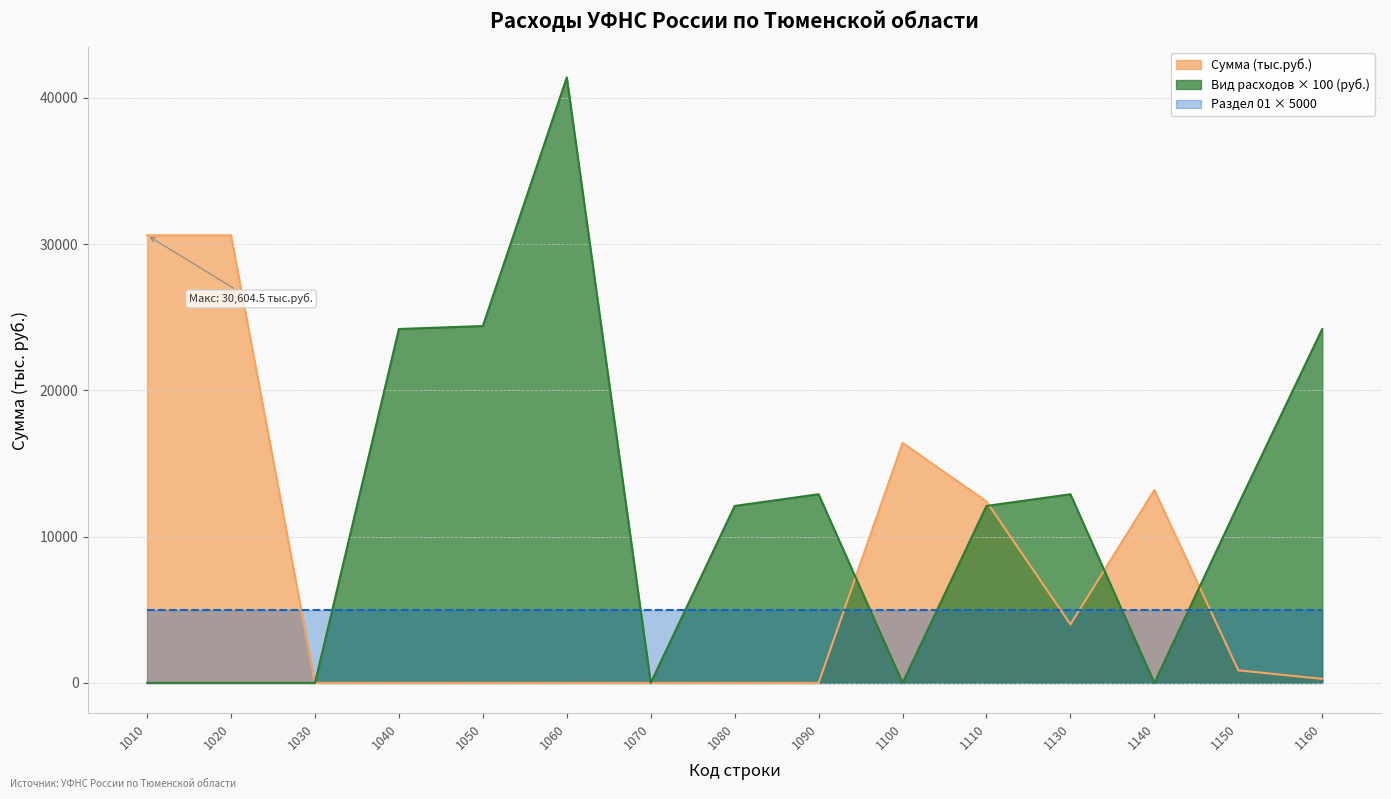

What is the average value of the Вид расходов (подр.) series?

11760.0